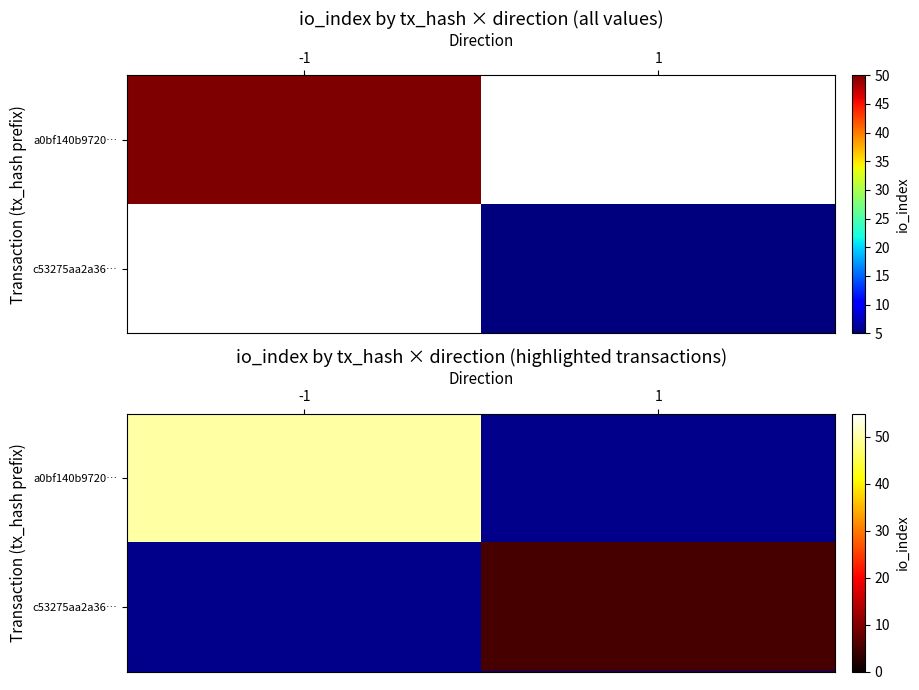

Between 1 and -1, which is larger?

-1